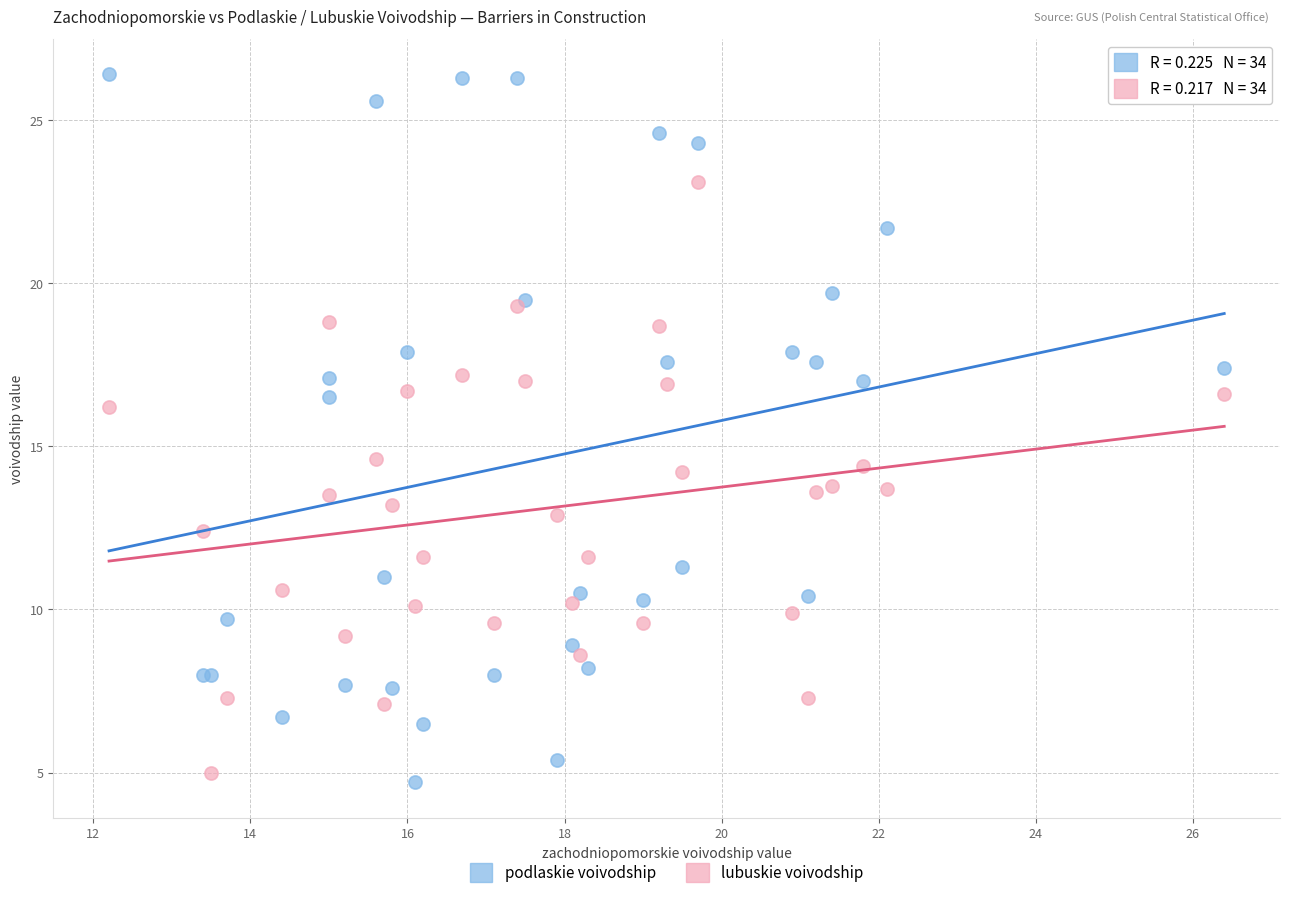

What is the X range (max minus min) for the scatter plot?

14.2